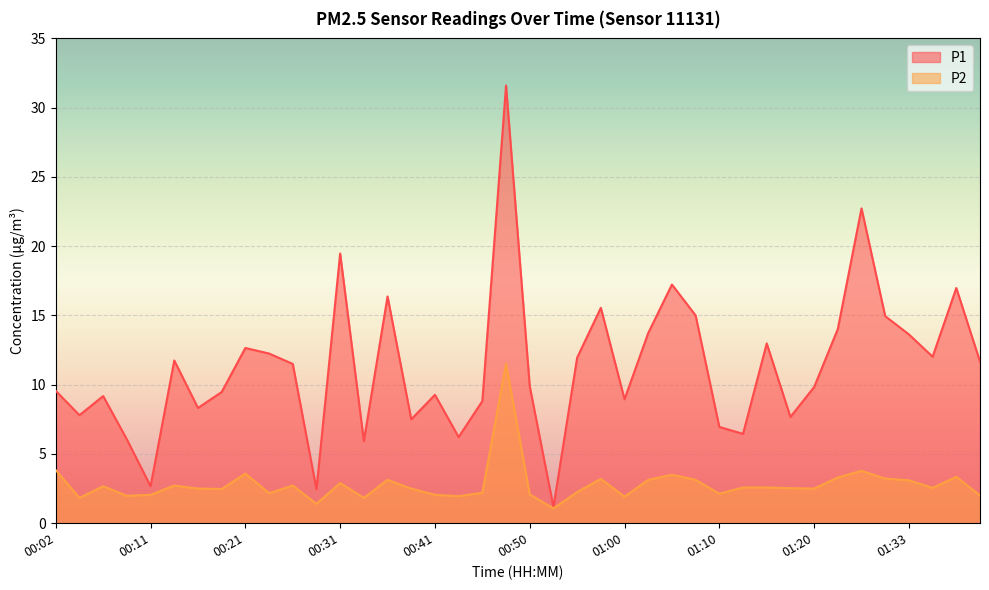

Reading left to right, list all the values displayed in this chart.

P1: 9.6	7.8	9.2	6.0	2.7	11.8	8.3	9.5	12.7	12.2	11.5	2.5	19.5	5.9	16.4	7.5	9.3	6.2	8.8	31.6	9.9	1.2	11.9	15.6	8.9	13.7	17.2	15.0	7.0	6.5	13.0	7.7	9.8	14.0	22.7	14.9	13.6	12.0	17.0	11.7
P2: 3.8	1.8	2.7	2.0	2.0	2.7	2.5	2.5	3.6	2.2	2.7	1.4	2.9	1.8	3.1	2.5	2.0	1.9	2.2	11.5	2.1	1.1	2.2	3.2	1.9	3.1	3.5	3.1	2.1	2.6	2.6	2.5	2.5	3.3	3.8	3.2	3.1	2.5	3.4	2.0